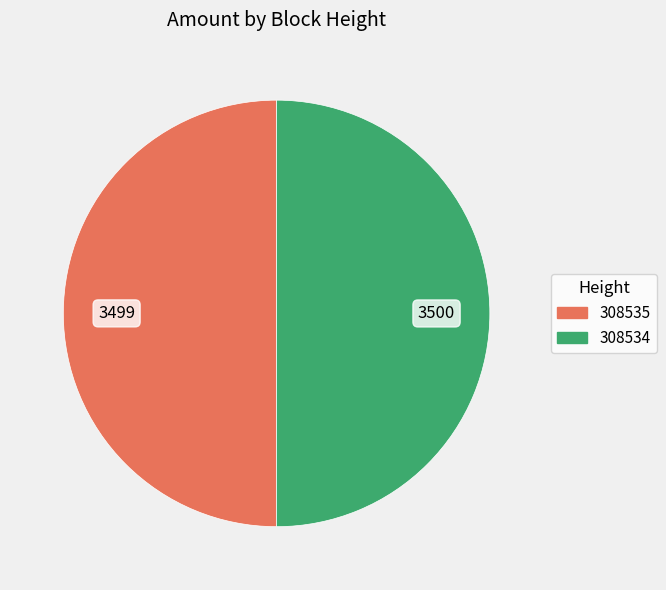

How many segments does this pie chart have?

2